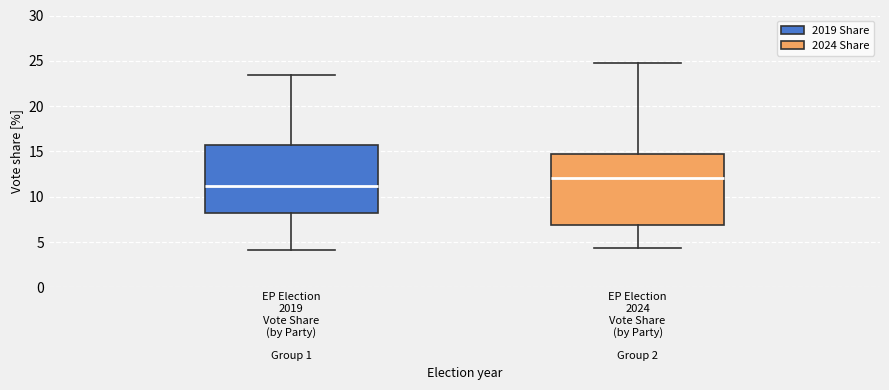

Reading left to right, read every box against the y-axis: the position of its median line, the range the box covers, and the ends of its whiskers. The values are not printed on the chart, so give them approximately, as read against the axis.

EP Election 2019 Vote Share (by Party) Group 1: median 11.0, box 8.0 to 15.5, whiskers 4.0 to 23.5
EP Election 2024 Vote Share (by Party) Group 2: median 12.0, box 7.0 to 15.0, whiskers 4.5 to 25.0